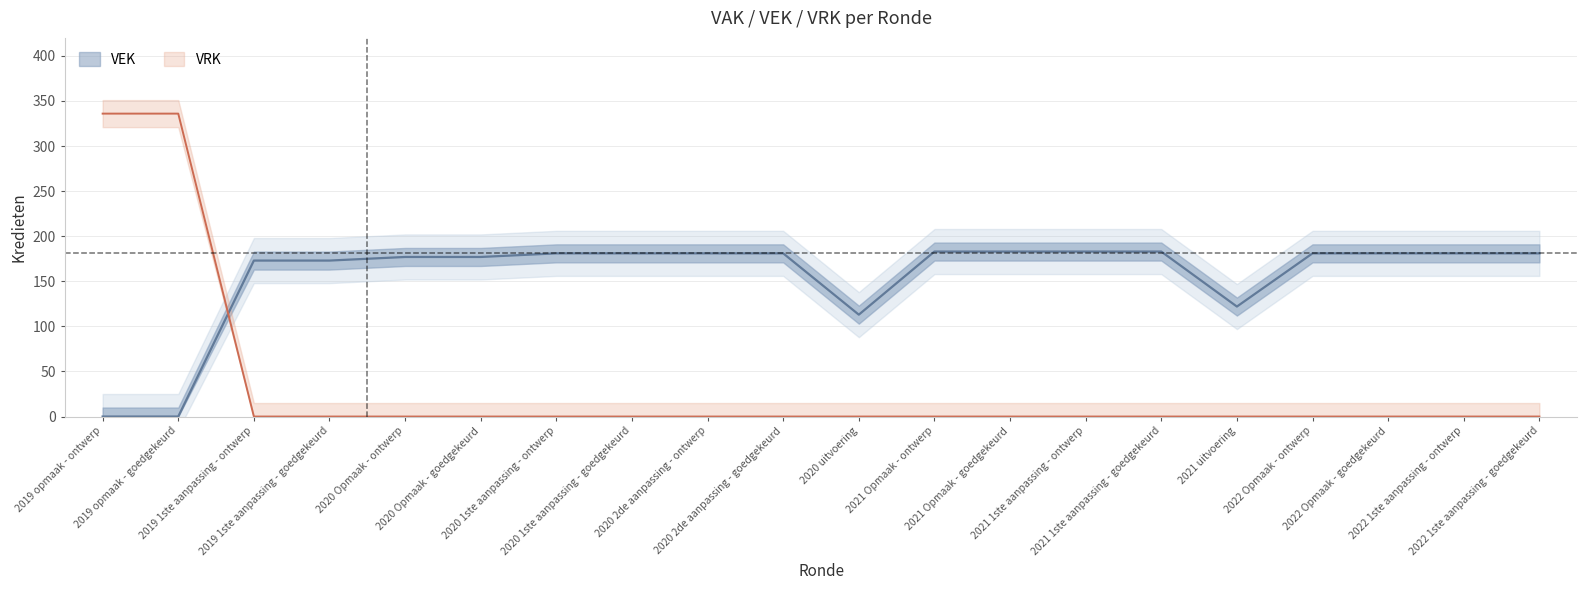

Count the number of data series in this chart.

2